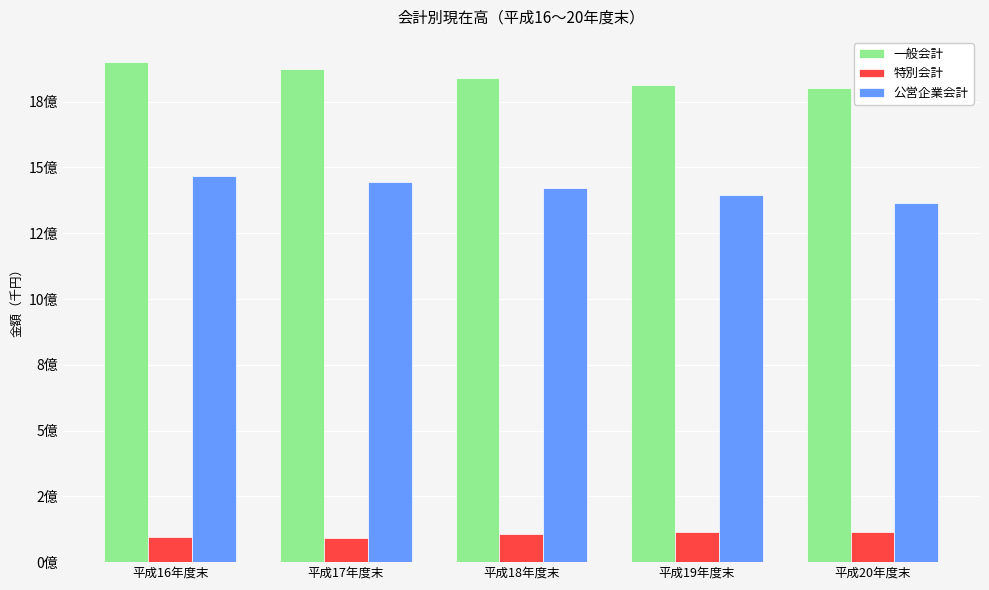

Rank the series at 平成19年度末 from lowest to highest value.

特別会計, 公営企業会計, 一般会計